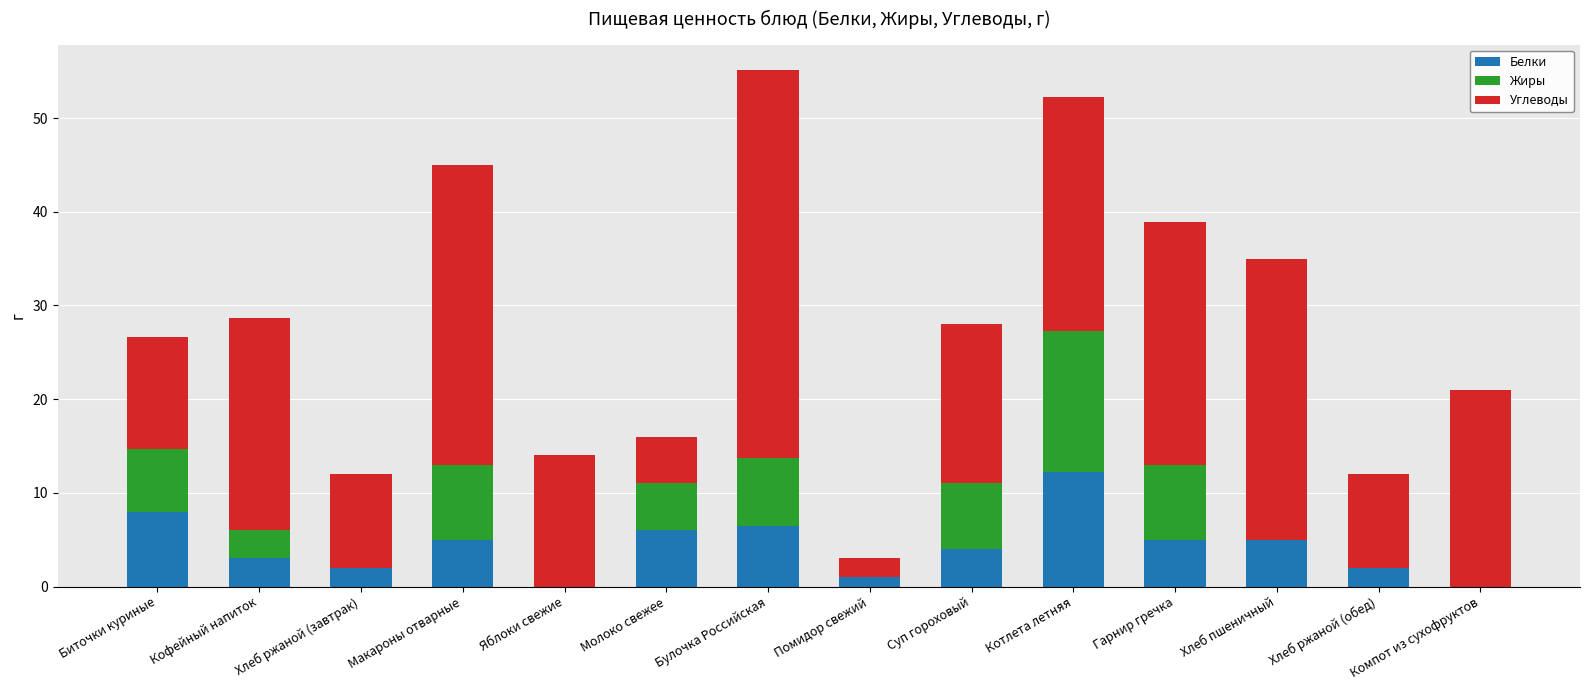

The Белки series shows 12.2 at Котлета летняя. True or false?

True